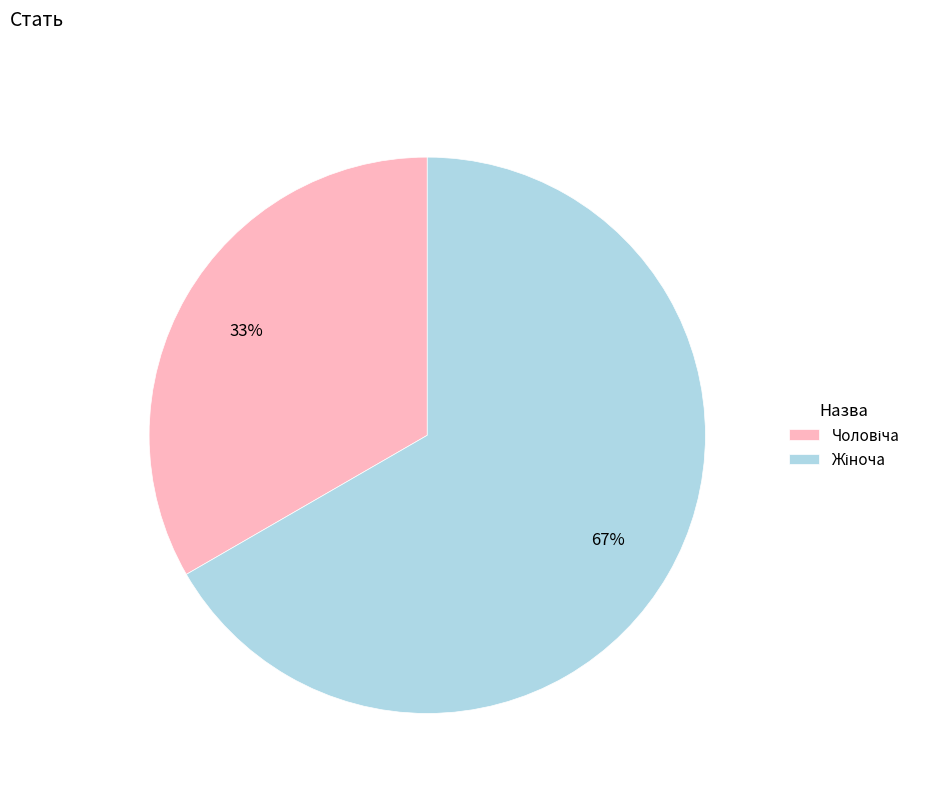

Does any single category account for the majority?

Yes